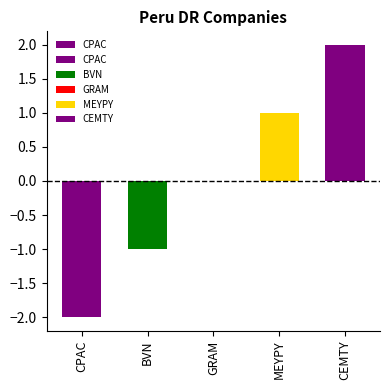

True or false: the data shows 8 at 1:10.

False